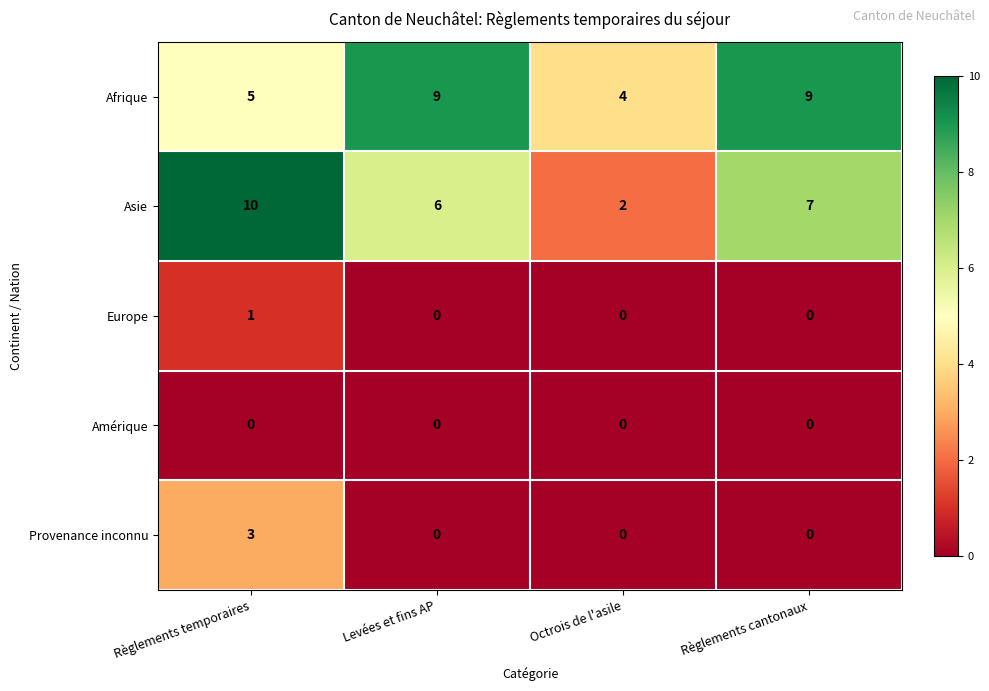

What is the total value across all series at Levées et fins AP?

15